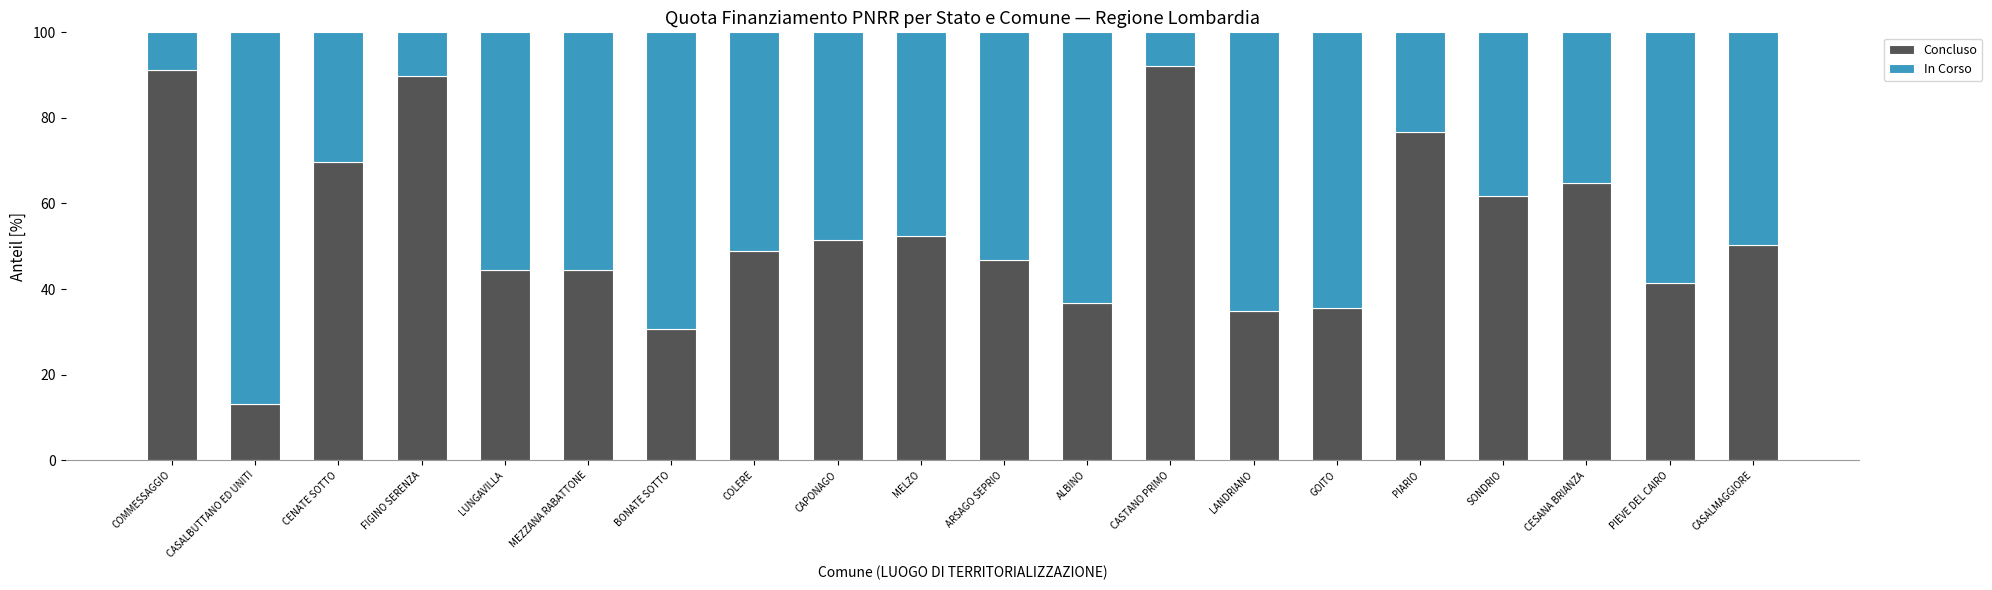

Does the chart contain stacked bars?

Yes